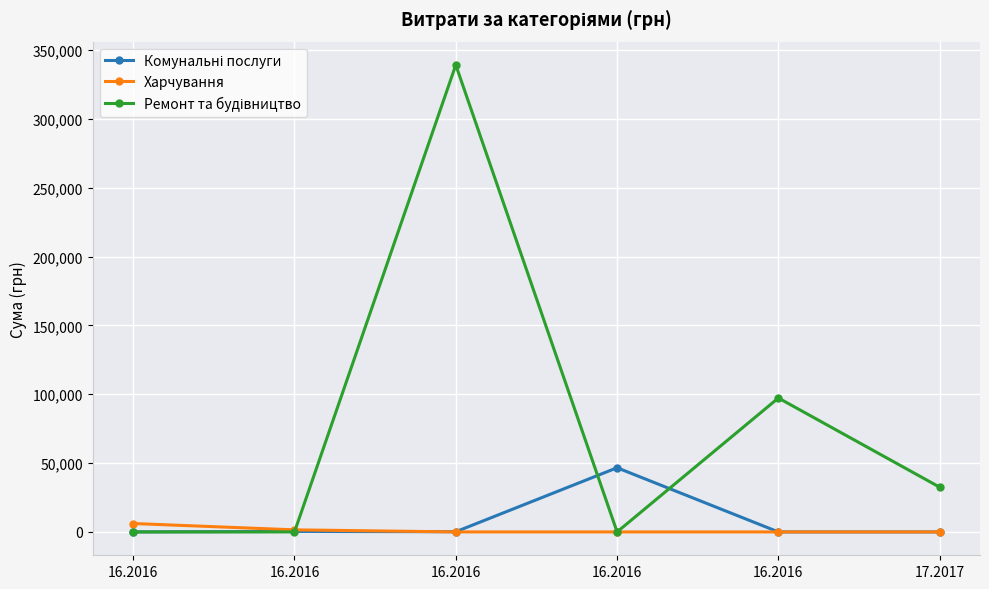

Which series changed the most between 16.2016 and 17.2017?

Ремонт та будівництво